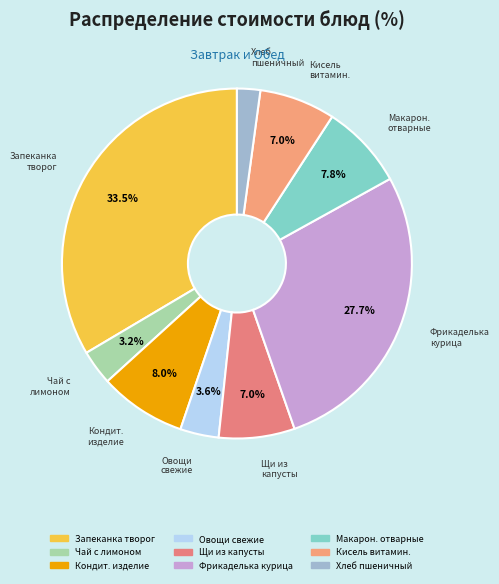

How many slices are in this pie chart?

9